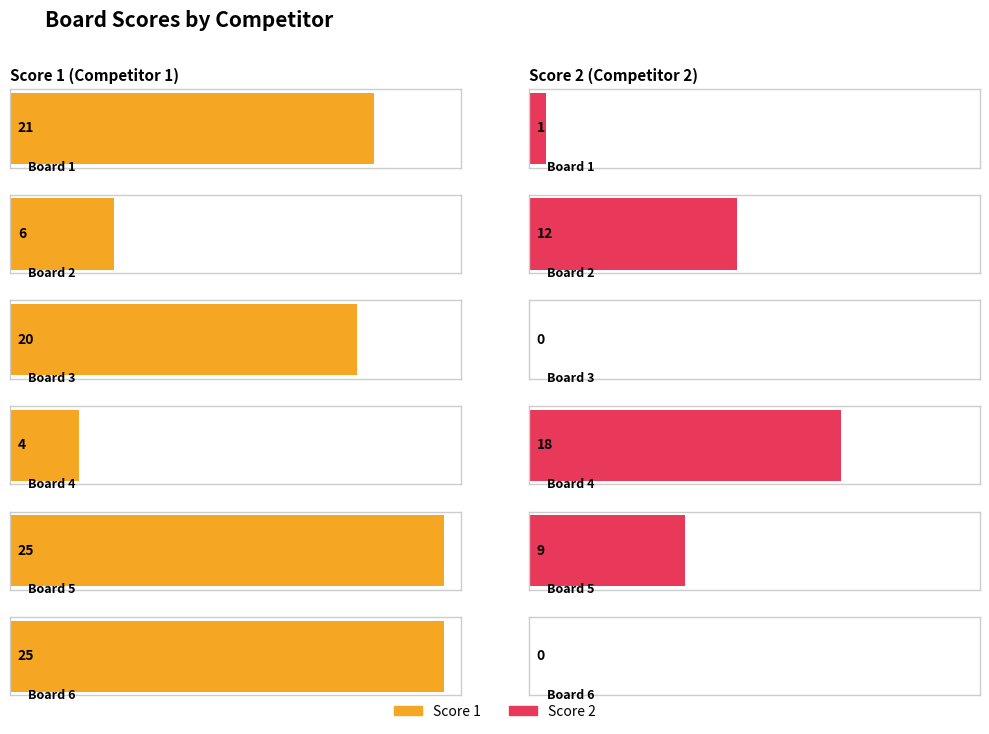

Reading right to left, what are all the values shown in this chart?

Score 1: 25	25	4	20	6	21
Score 2: 0	9	18	0	12	1